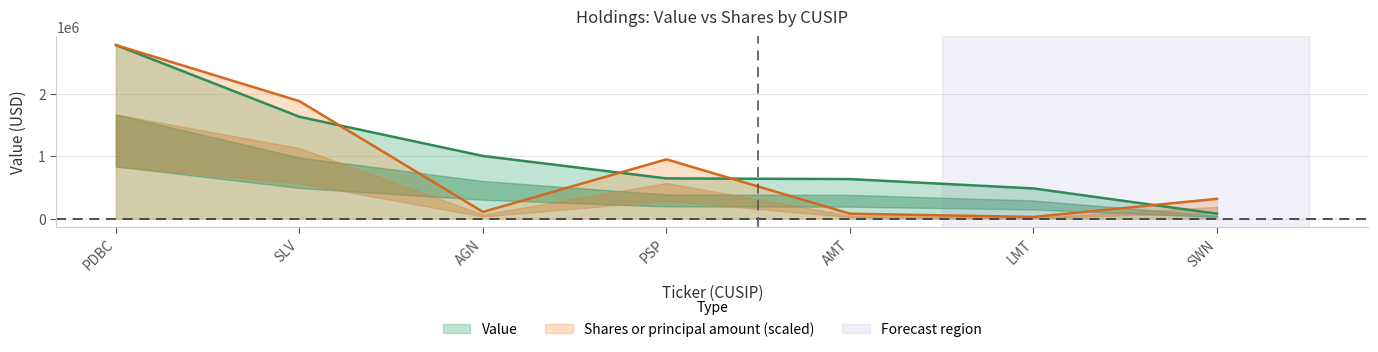

Where is Value nearest to the value 1430500?

SLV